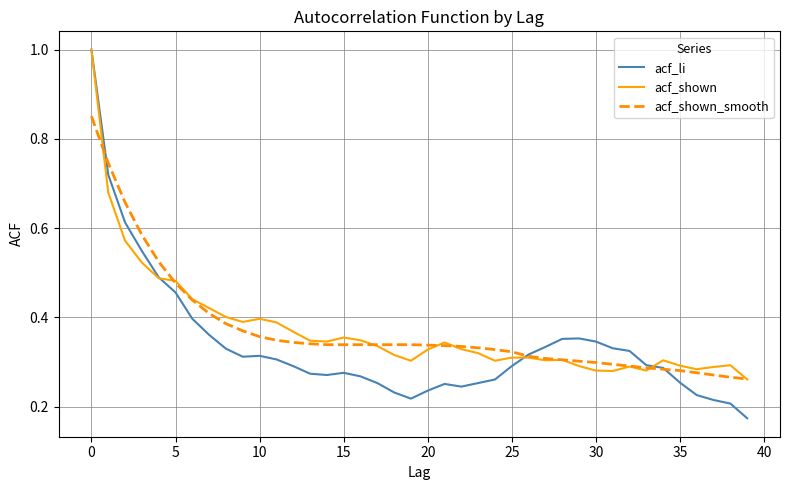

Is this an area chart (filled region under the line)?

No